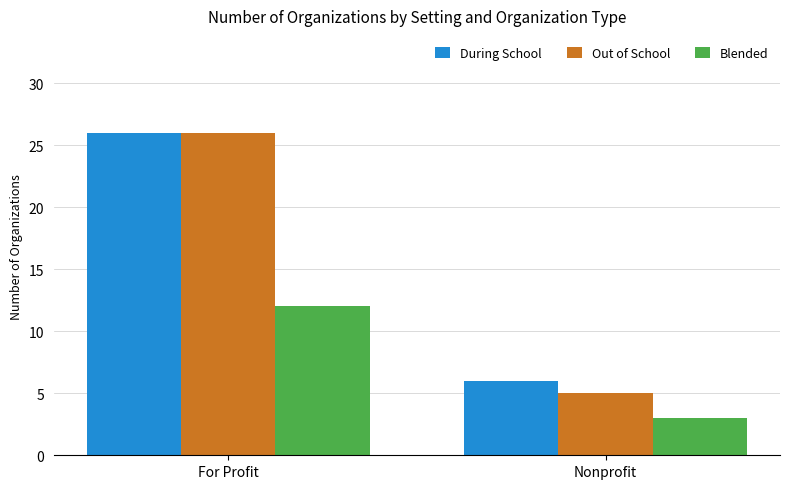

Which series has the largest range (max minus min)?

Out of School